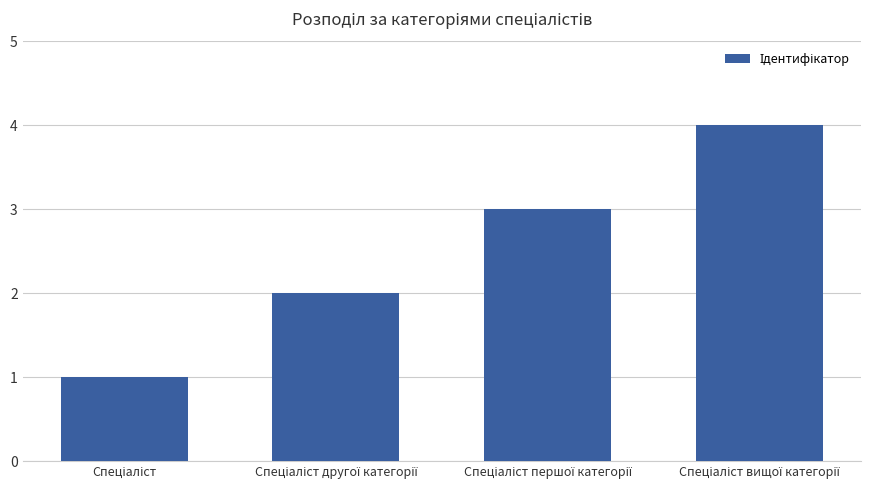

What is the difference between the maximum and minimum values?

3